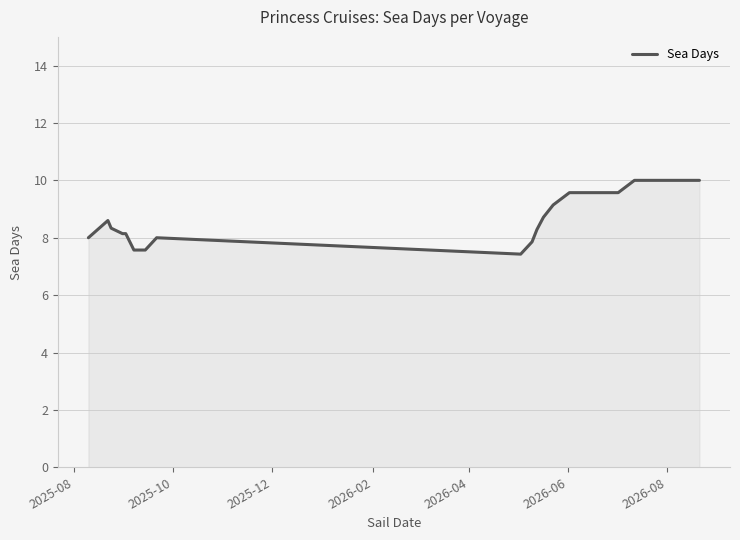

What is the difference between the maximum and minimum values?

2.6